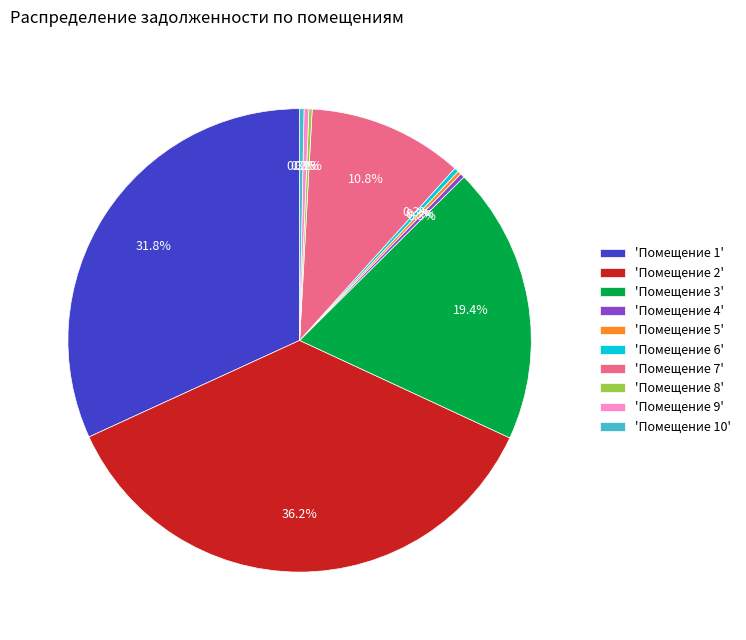

What is the total percentage of 'Помещение 10' and 'Помещение 4'?

0.6%